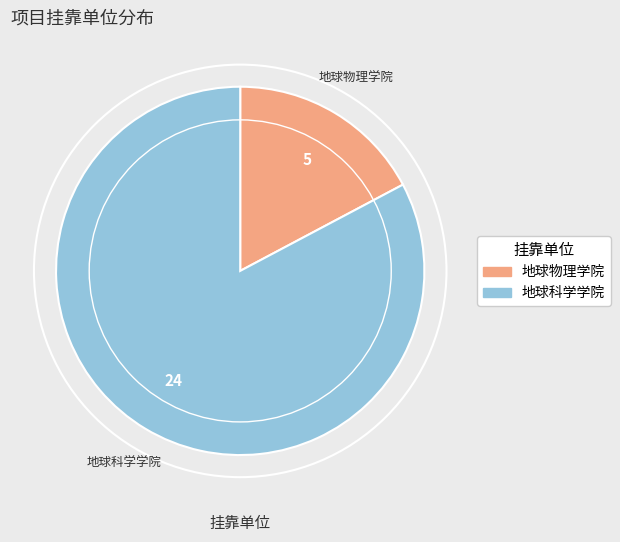

How many segments does this pie chart have?

2